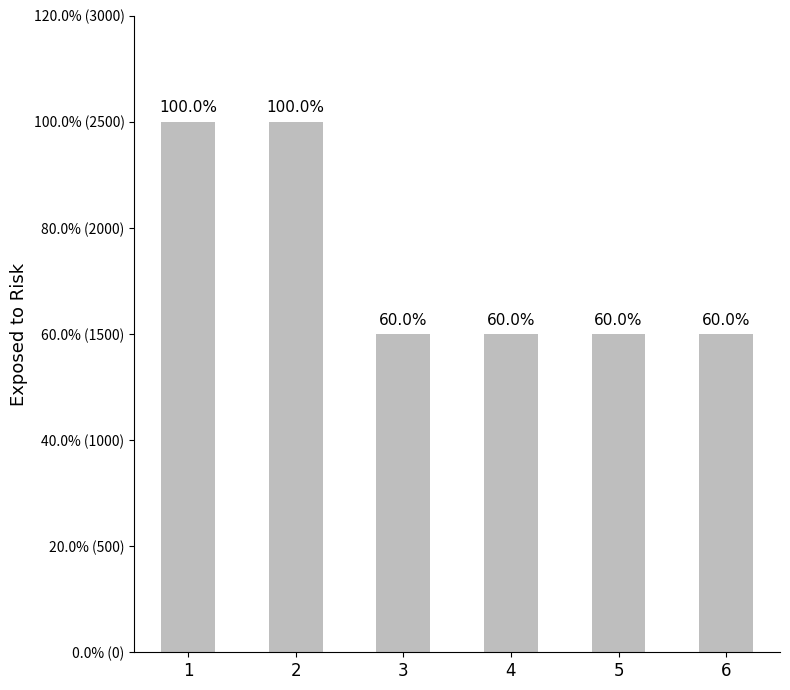

Are the bars horizontal?

No